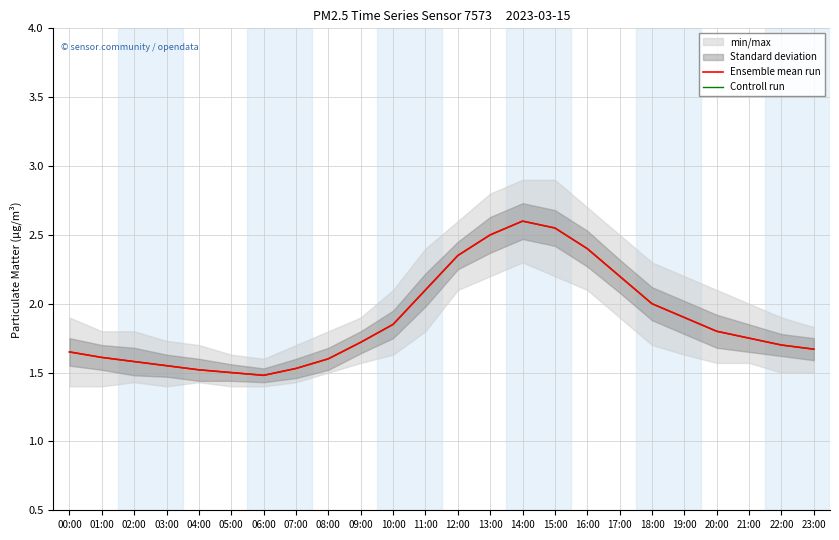

How many interior local valleys does the Controll run series have?

1